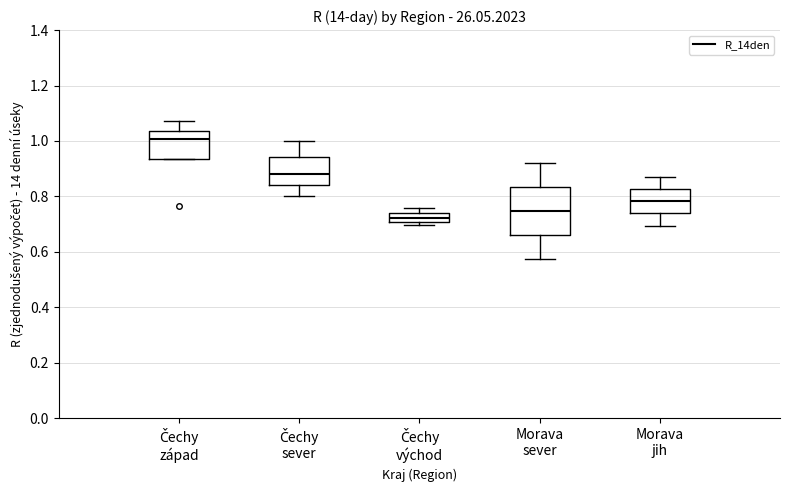

Where is the lower edge of the box for Čechy východ on the y-axis? The values are not printed on the chart, so give them approximately, as read against the axis.

0.70